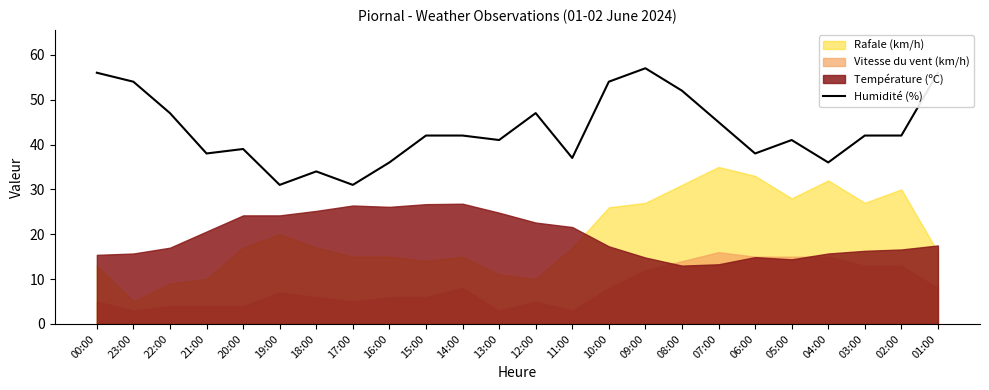

Reading left to right, transcribe all the data shown in this chart.

56	54	47	38	39	31	34	31	36	42	42	41	47	37	54	57	52	45	38	41	36	42	42	56